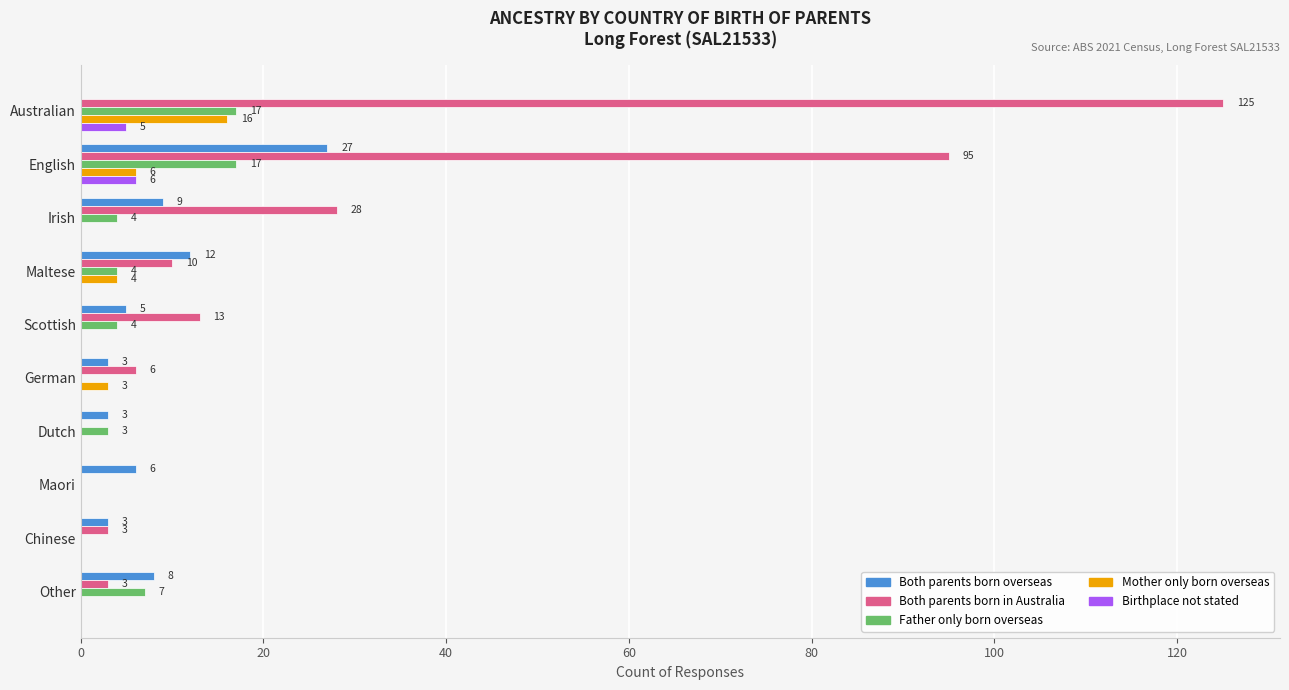

What is the highest value of the Father only born overseas series?

17